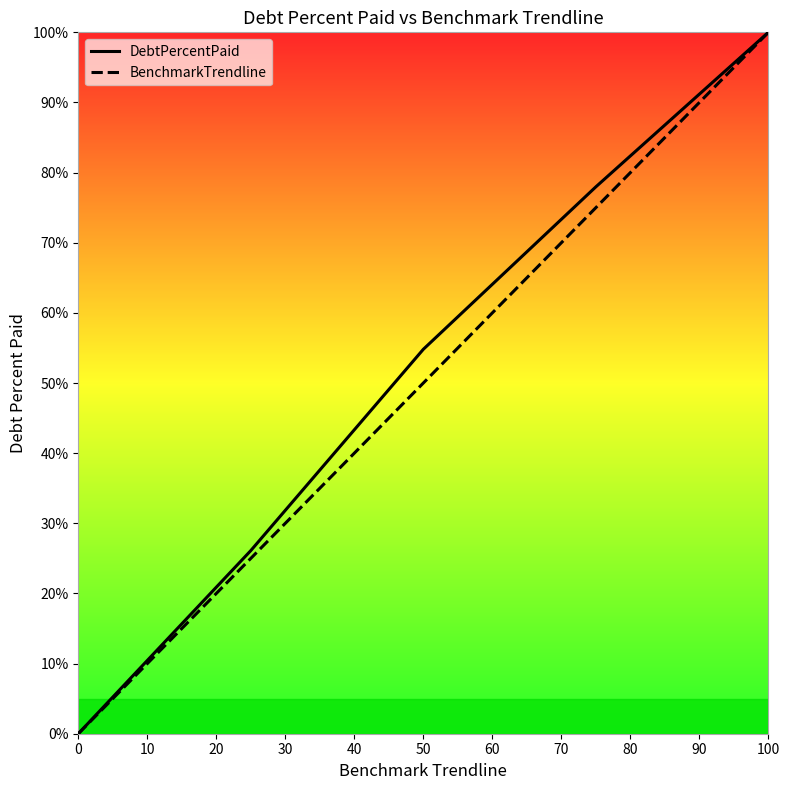

What is the maximum value for BenchmarkTrendline?

100.0